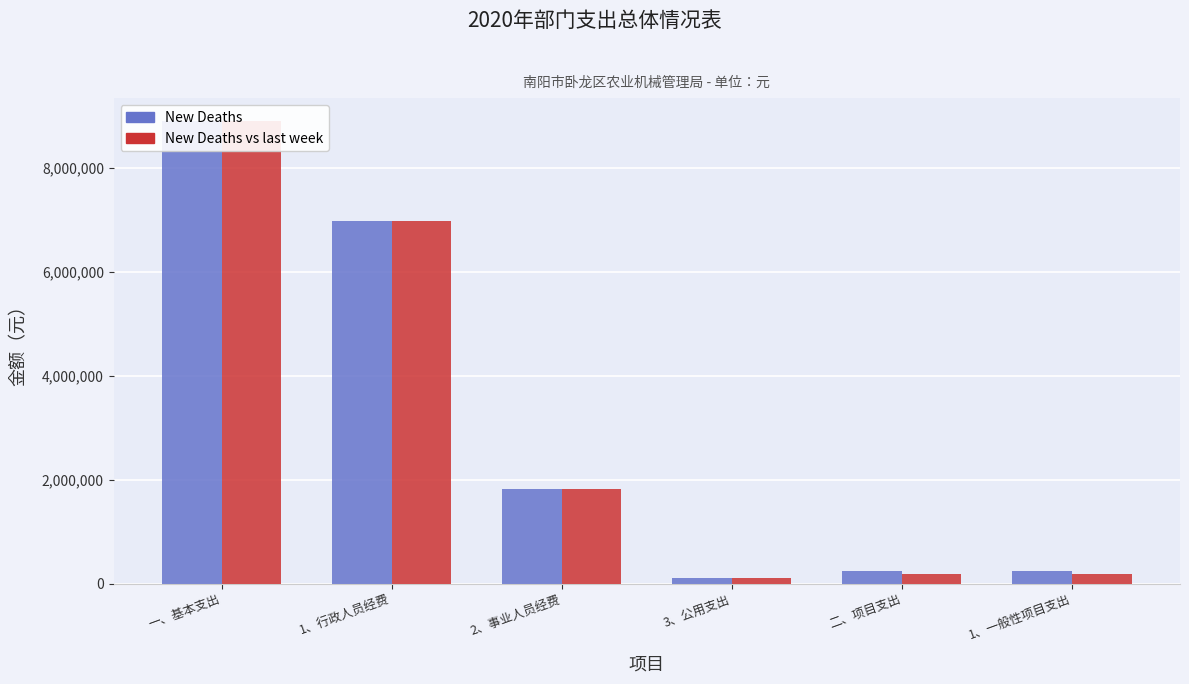

What is the label of the 6th bar from the right?

一、基本支出